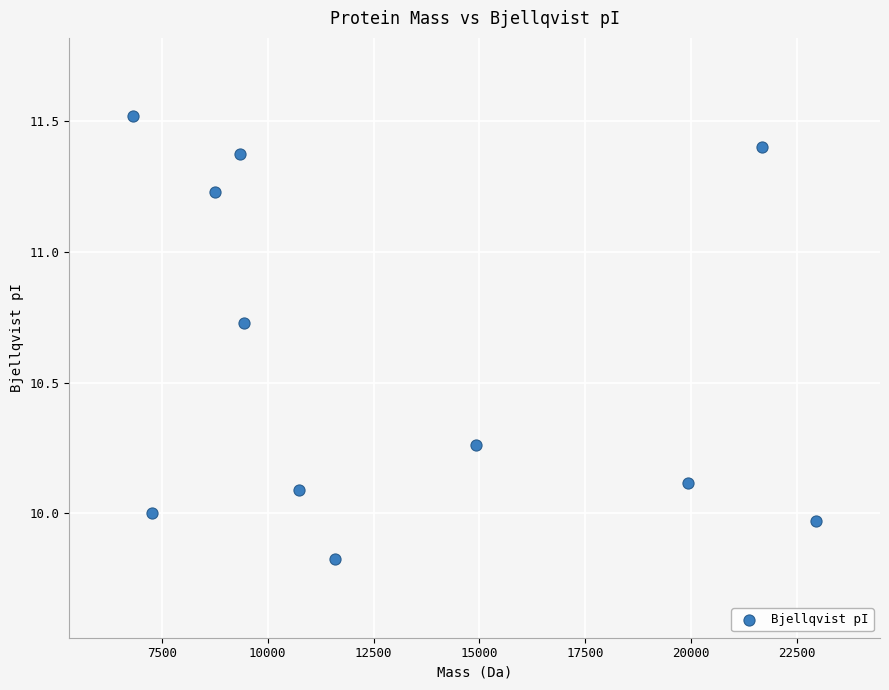

What is the range of X values (max minus min)?

16133.3